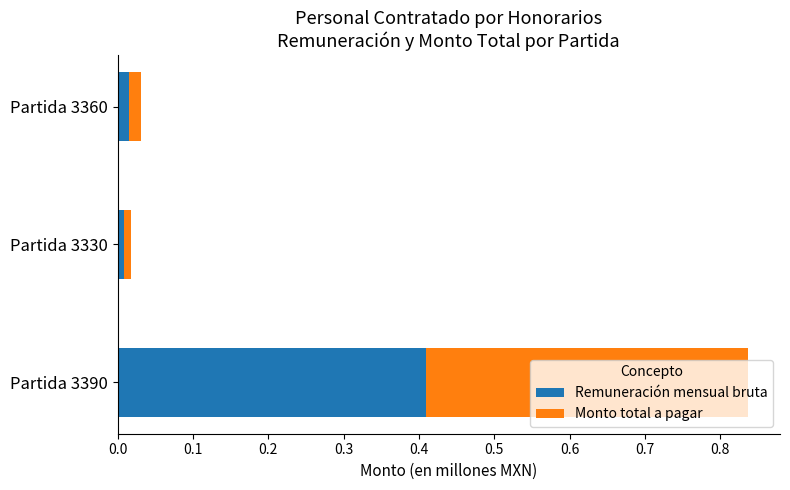

What are all the series names shown in the legend?

Remuneración mensual bruta, Monto total a pagar